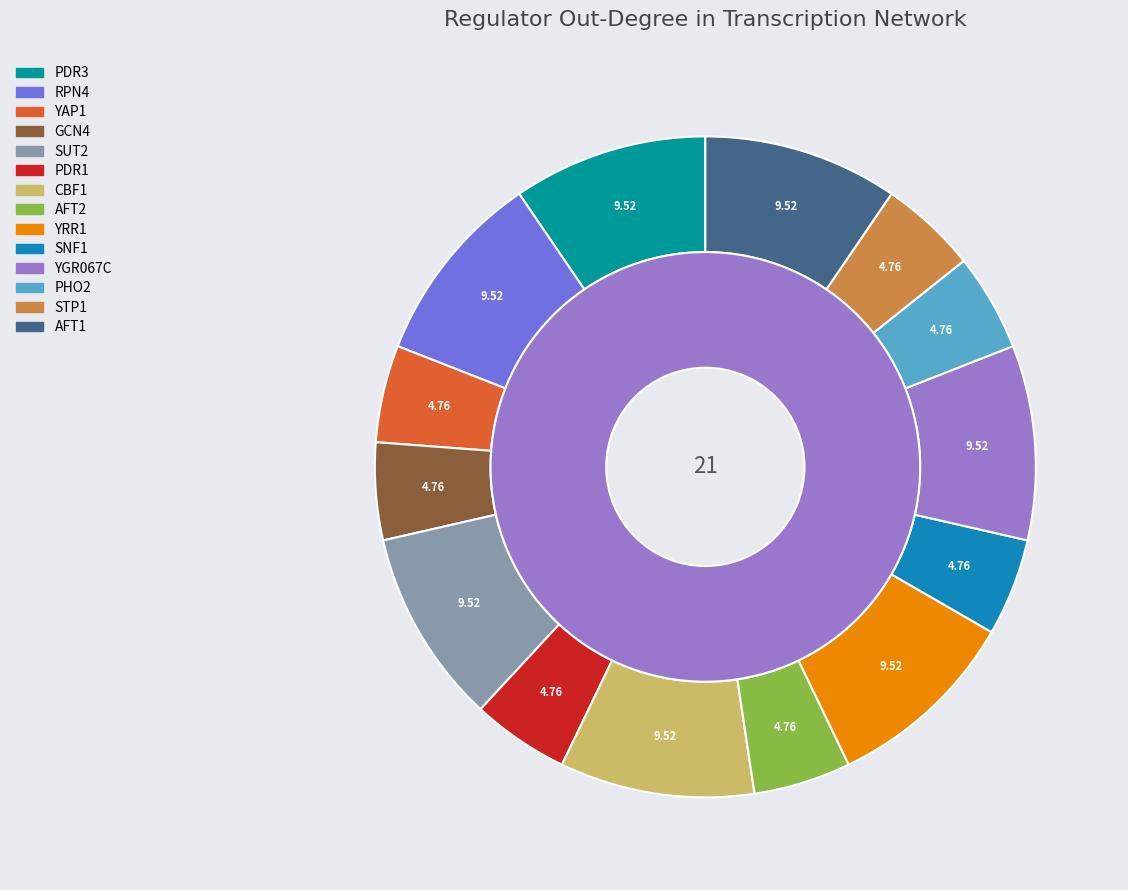

Which has a higher value, PDR1 or PHO2?

PDR1